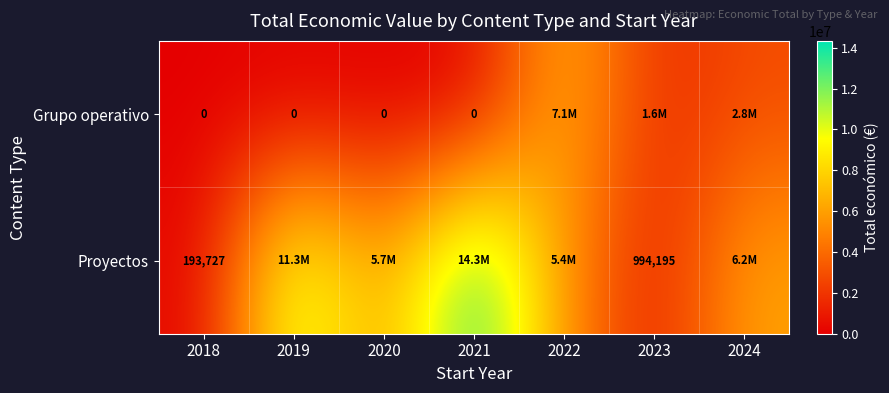

How many Grupo operativo values are between 0 and 2841229?

6